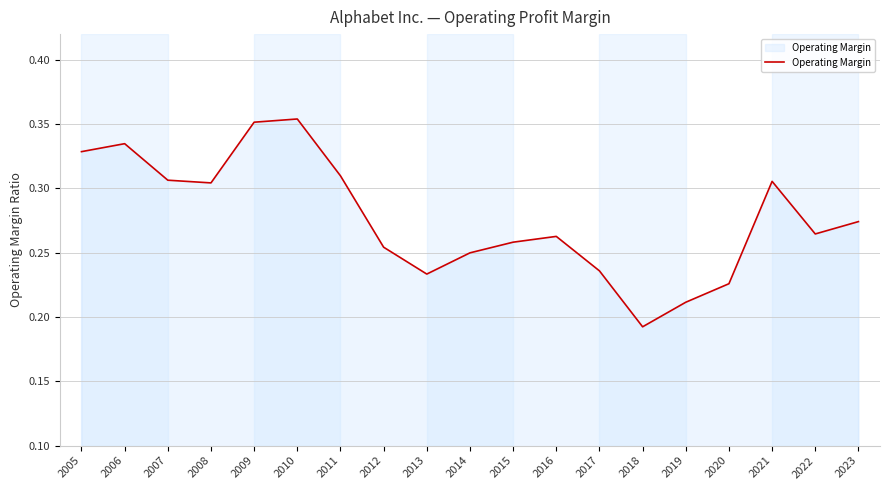

The value at 2006 is 0.5. True or false?

False